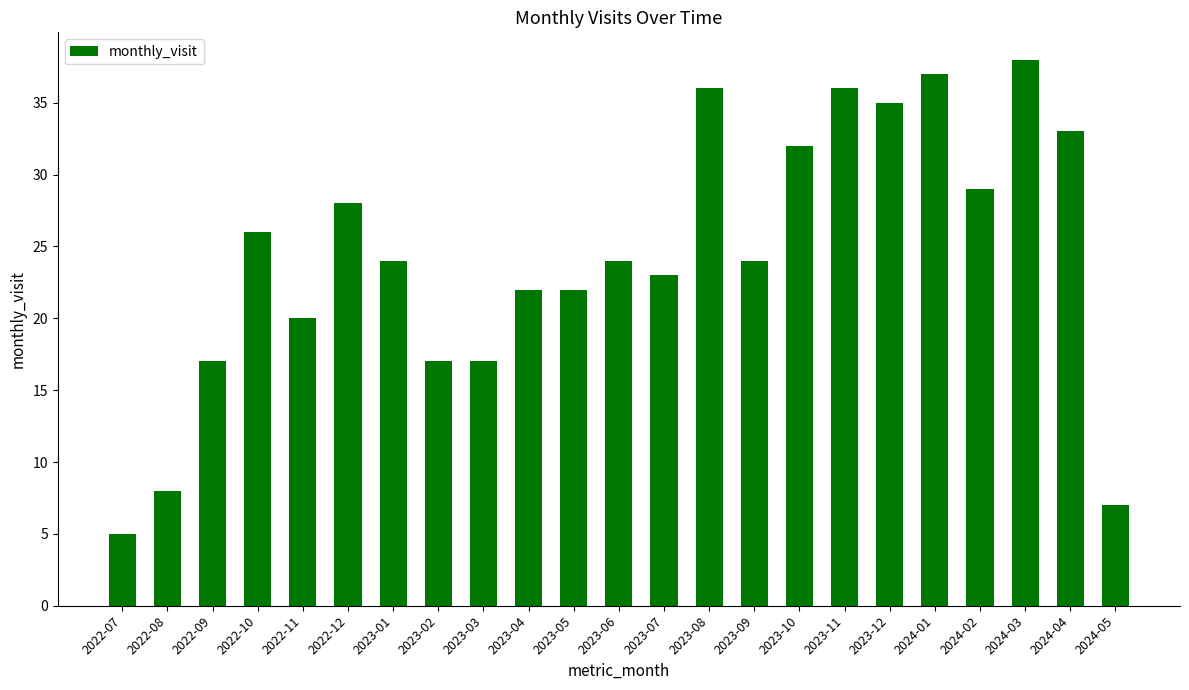

True or false: the data shows 23 at 2023-07.

True